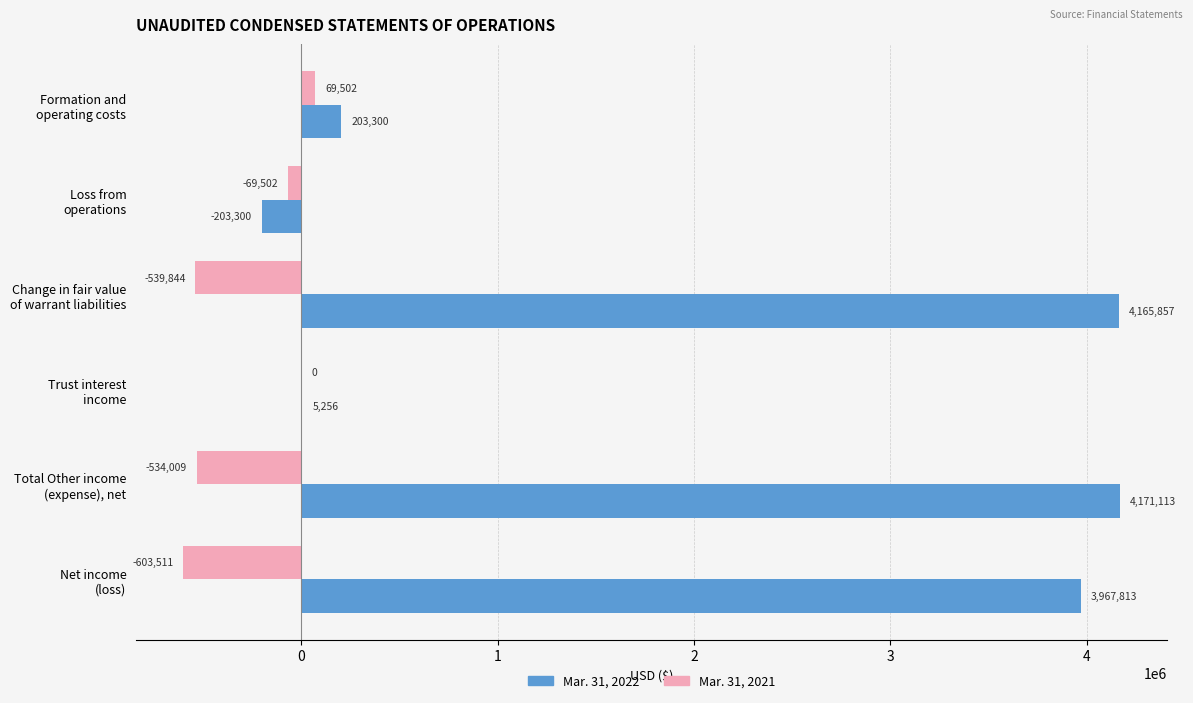

What is the sum of all Mar. 31, 2021 values?

-1677364